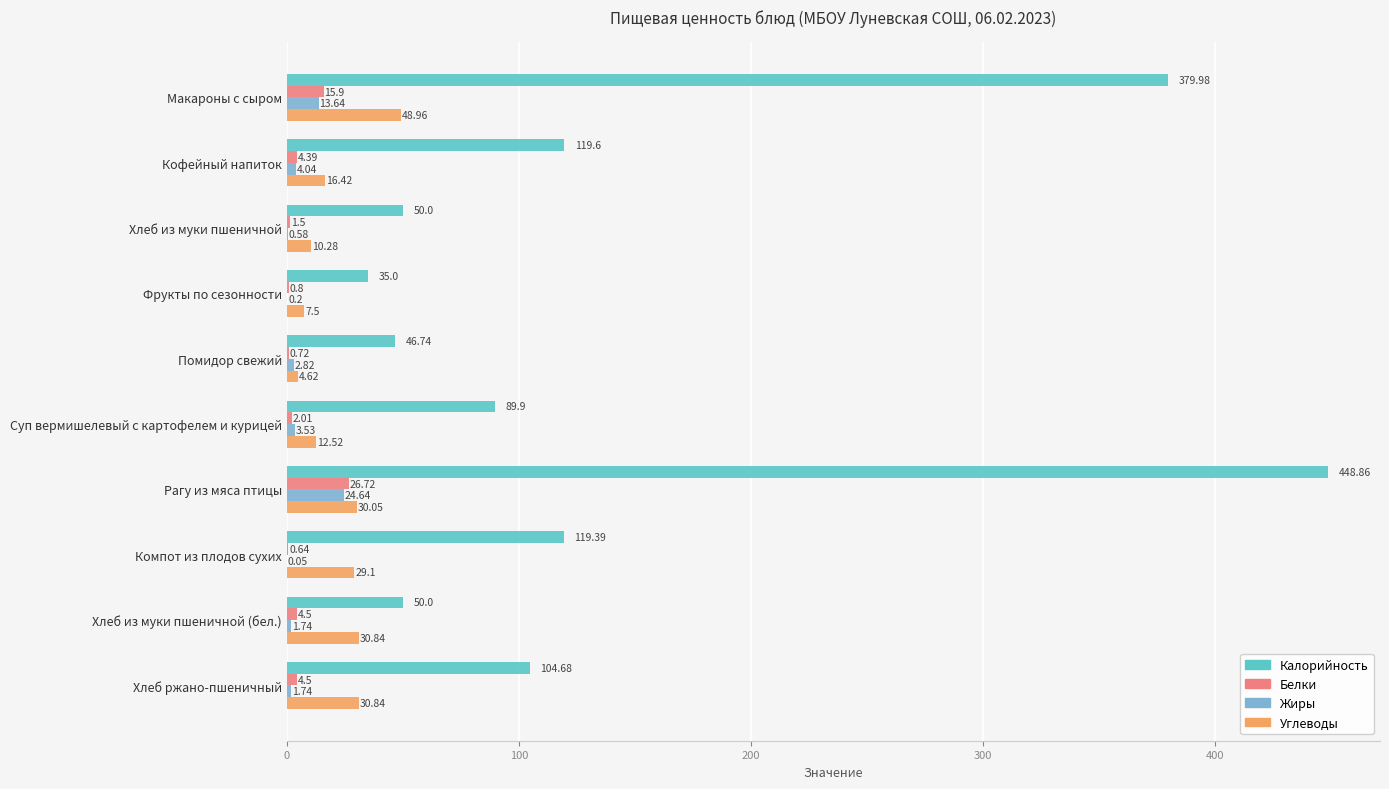

What is the sum of all Жиры values?

53.0